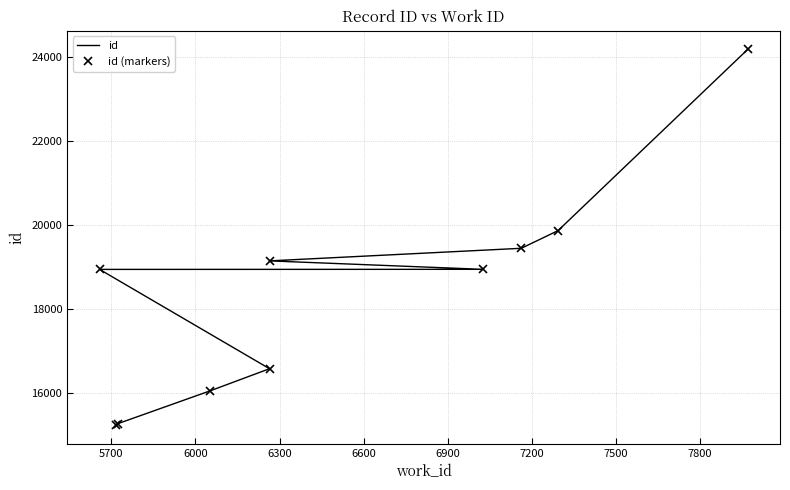

True or false: id (markers) and id cross at least once.

False